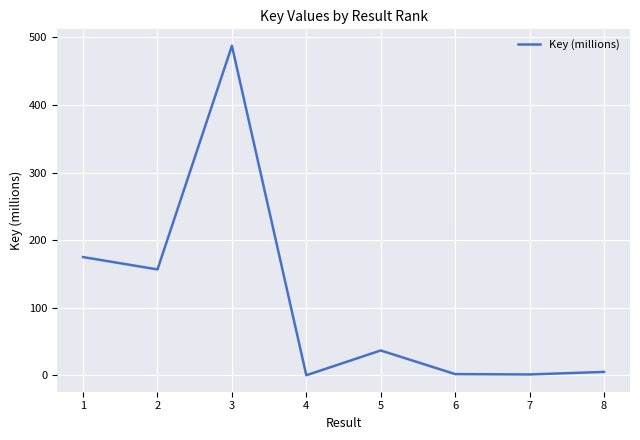

What is the greatest value displayed?

487.7